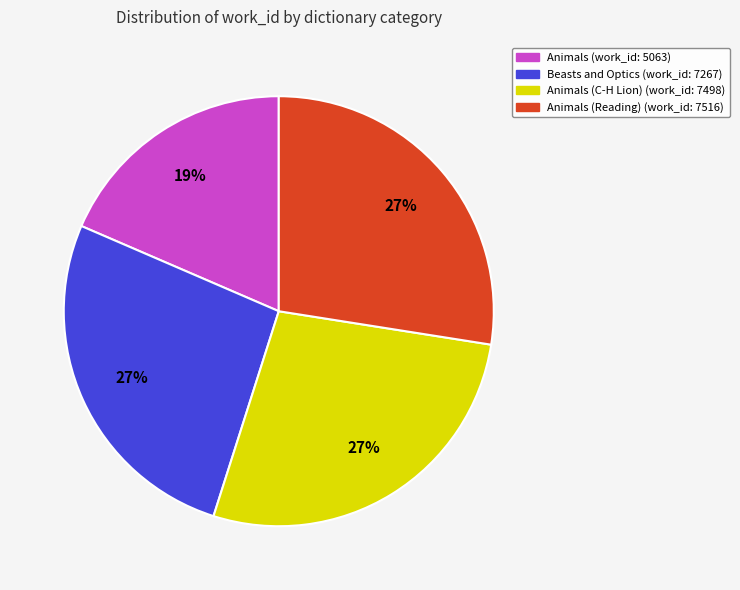

Does any single category account for the majority?

No